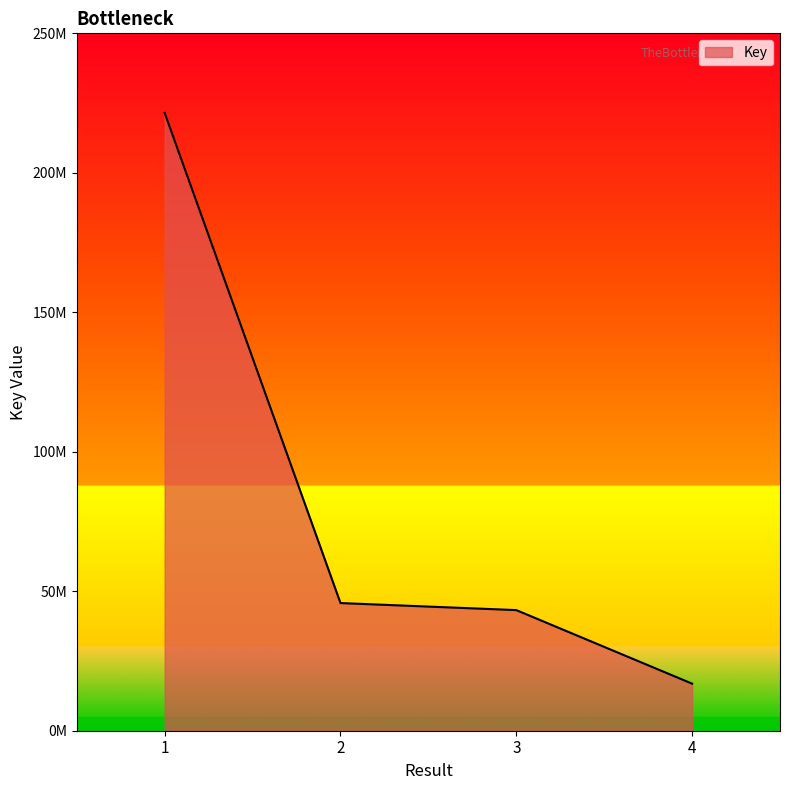

Rank the categories by value from lowest to highest.

4, 3, 2, 1